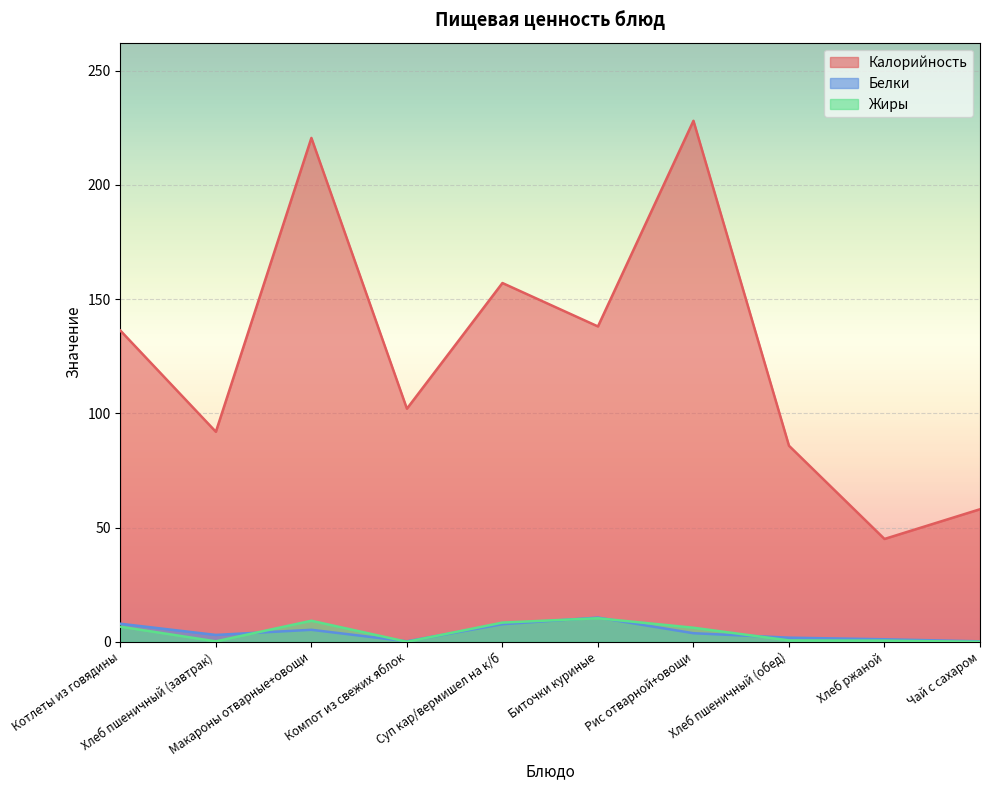

Which series ends up on top after the final intersection of Белки and Жиры?

Белки